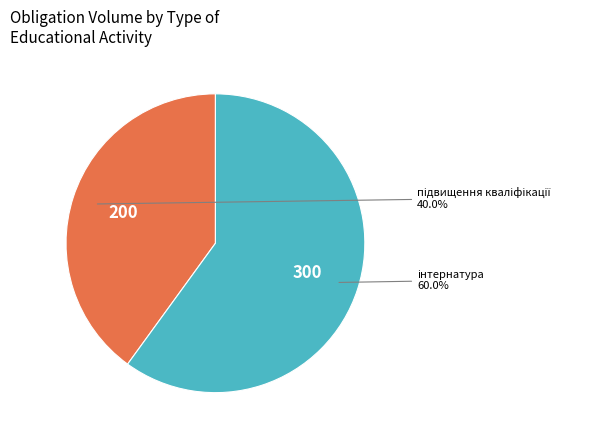

Is there any slice that represents more than half of the pie?

Yes